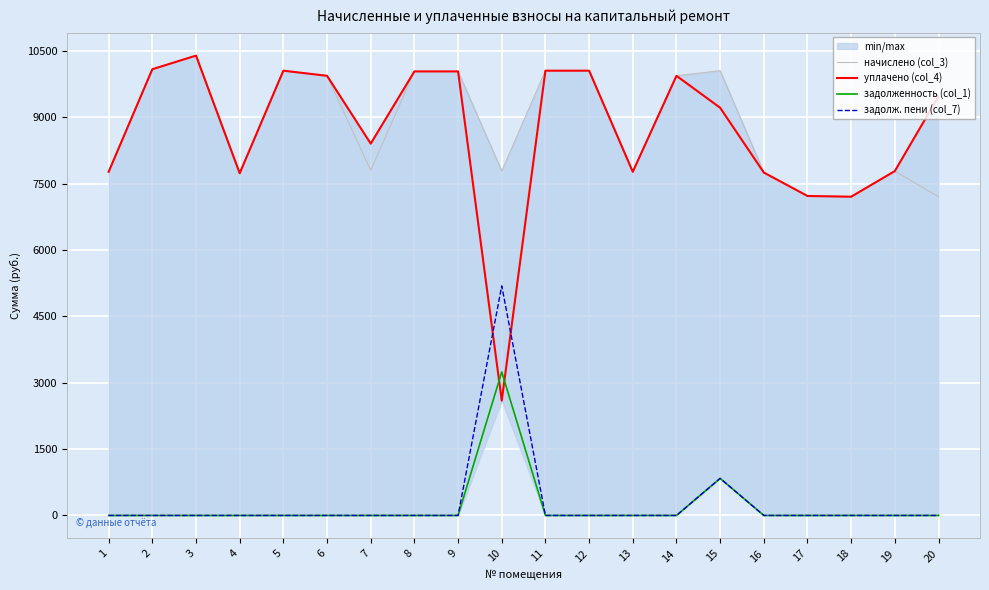

True or false: уплачено (col_4) has more than 0 interior local peaks.

True